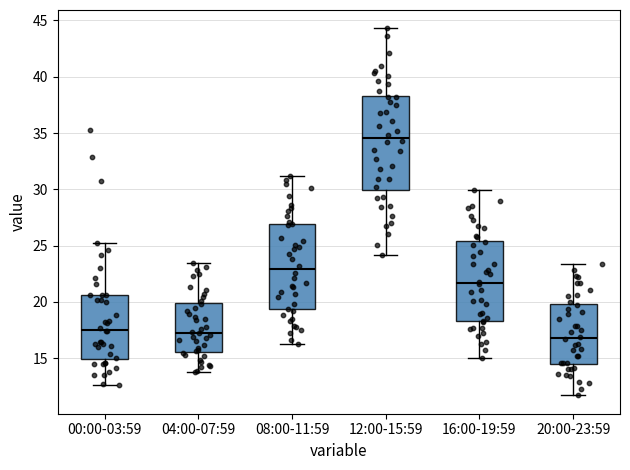

Reading left to right, transcribe this box plot: for each box, give where its median line is, the range the box spans, and where its two whiskers end, as read against the y-axis. The values are not printed on the chart, so give them approximately, as read against the axis.

00:00-03:59: median 17.5, box 15.0 to 20.5, whiskers 12.5 to 25.0
04:00-07:59: median 17.5, box 15.5 to 20.0, whiskers 14.0 to 23.5
08:00-11:59: median 23.0, box 19.5 to 27.0, whiskers 16.5 to 31.0
12:00-15:59: median 34.5, box 30.0 to 38.5, whiskers 24.0 to 44.5
16:00-19:59: median 21.5, box 18.5 to 25.5, whiskers 15.0 to 30.0
20:00-23:59: median 17.0, box 14.5 to 20.0, whiskers 11.5 to 23.5